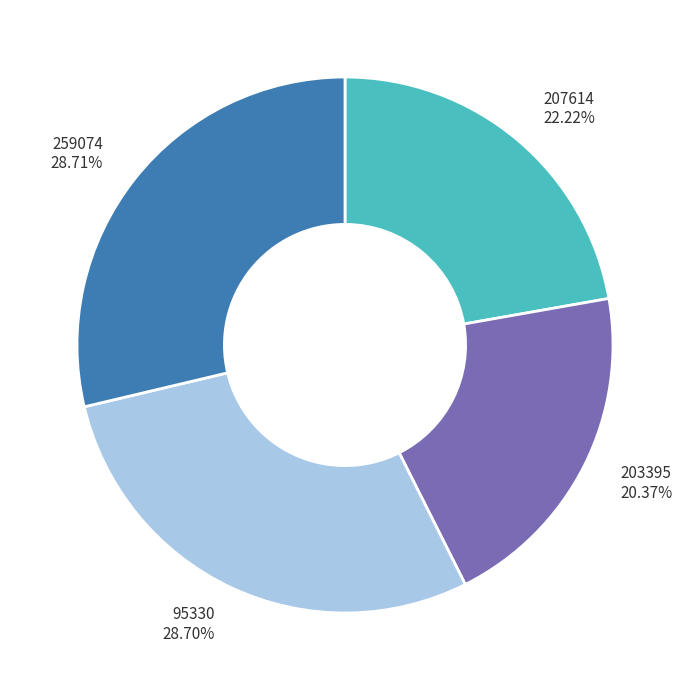

To the nearest percent, what percentage of the pie is 95330?

29%